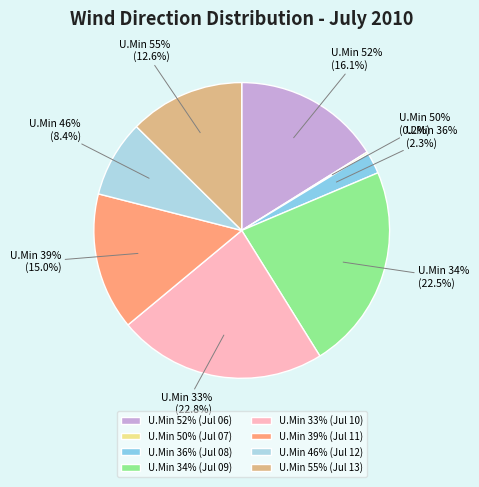

Does any single category account for the majority?

No